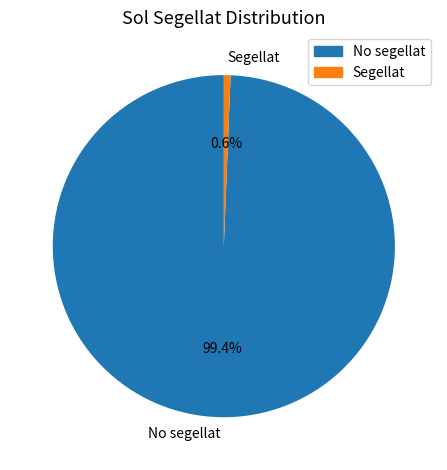

The No segellat slice represents 89% of the pie. True or false?

False